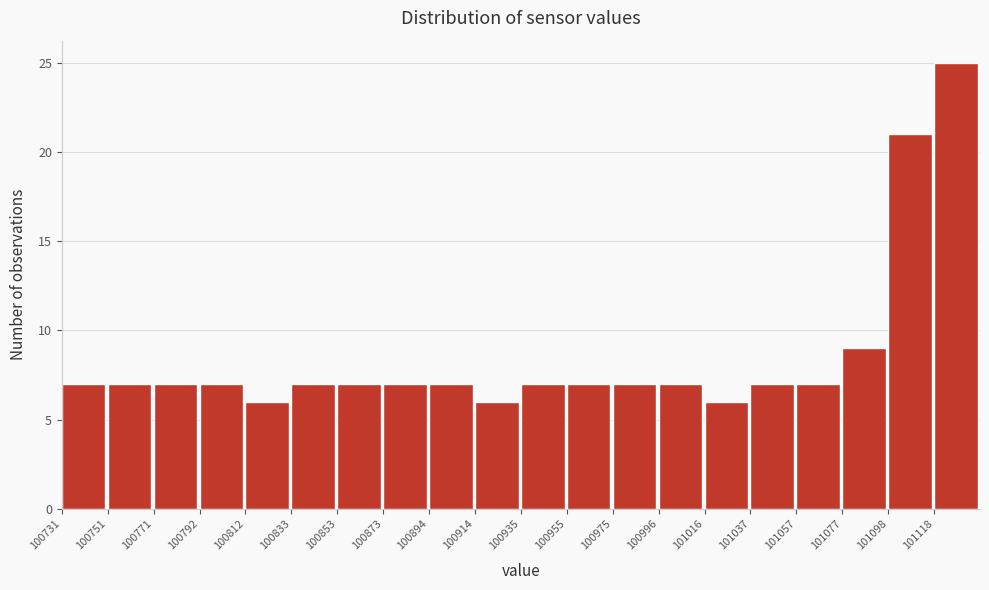

How tall is the bar that spans 100855 to 100875 on the x-axis? Neither the bar edges nor the heights are printed on the chart, so give them approximately, as read against the axes.

7